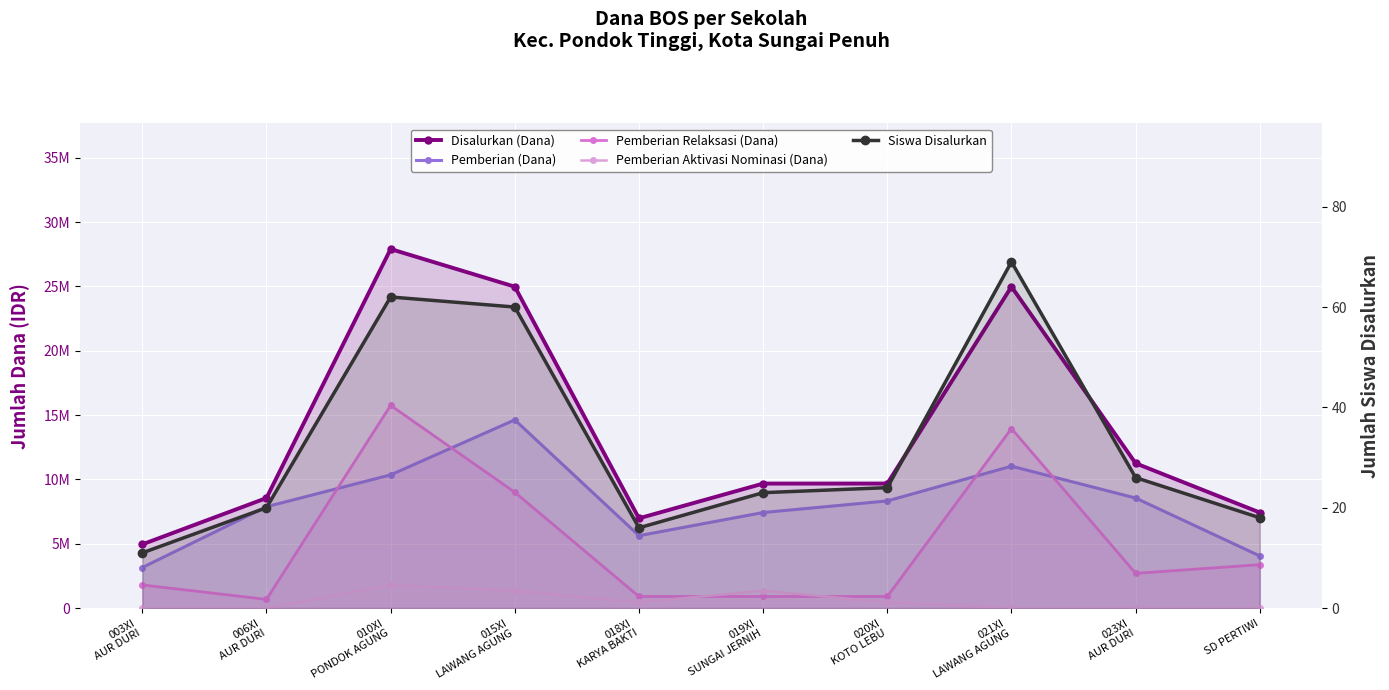

Is it true that Pemberian Relaksasi (Dana) equals 900000 at 018XI
KARYA BAKTI?

True